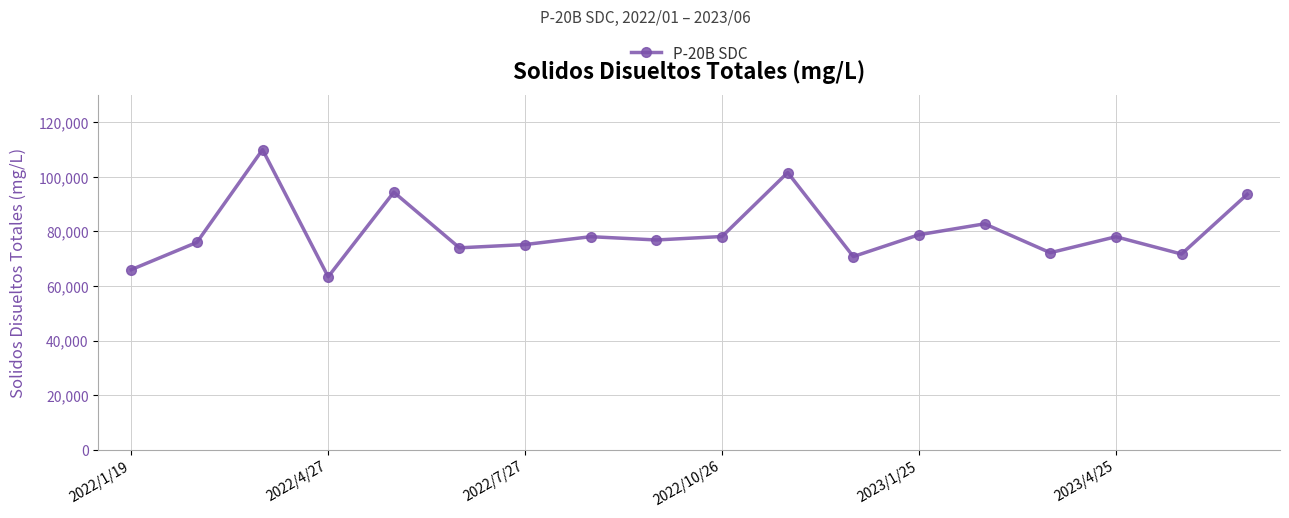

What is the difference between the maximum and second lowest values?

44000